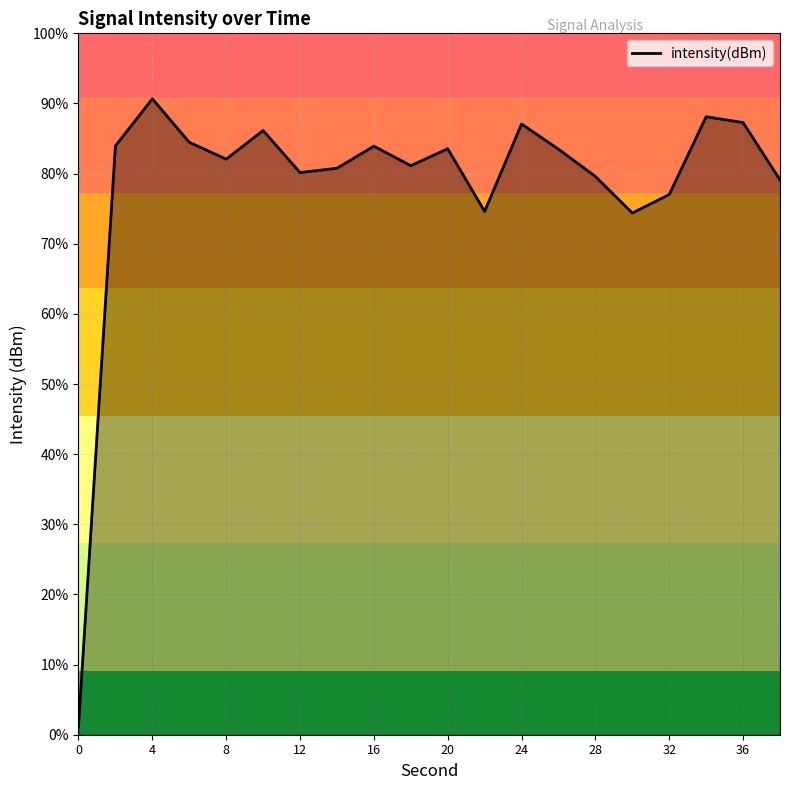

Does the chart have visible grid lines?

Yes